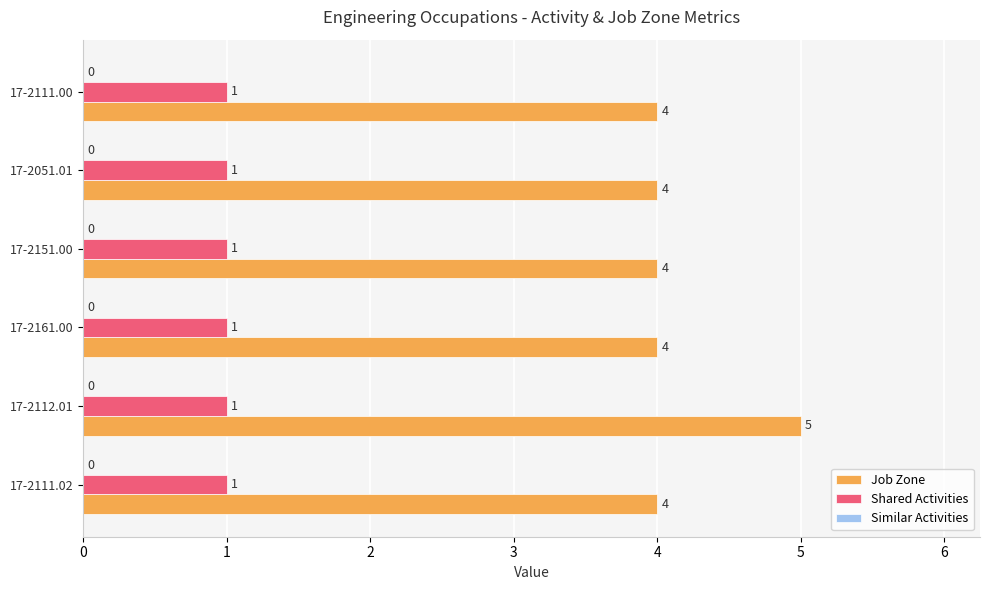

At which category is the sum across all series the highest?

17-2112.01